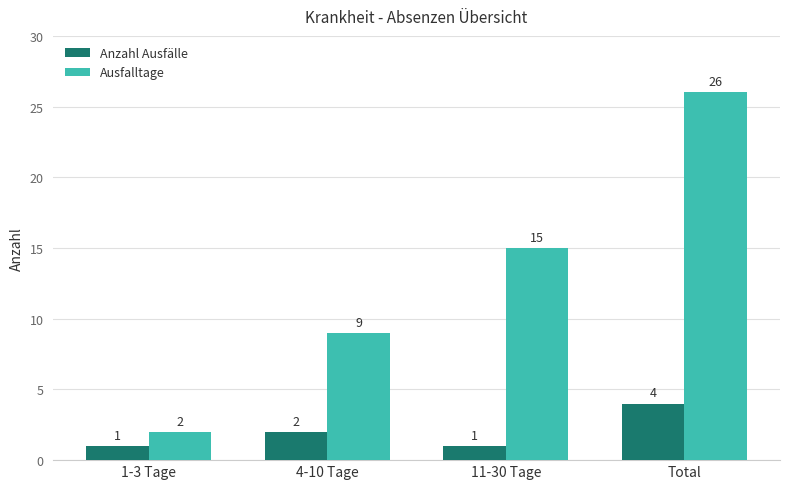

How many distinct data groups are displayed?

2